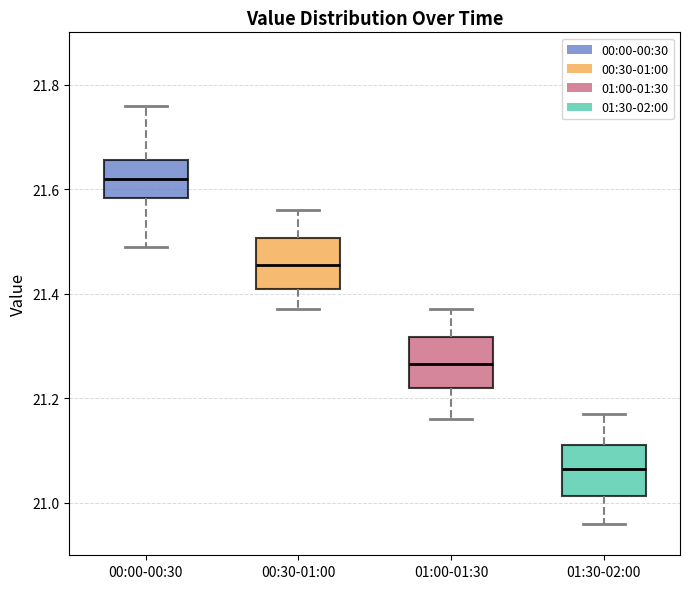

Which box's median line is the highest?

00:00-00:30